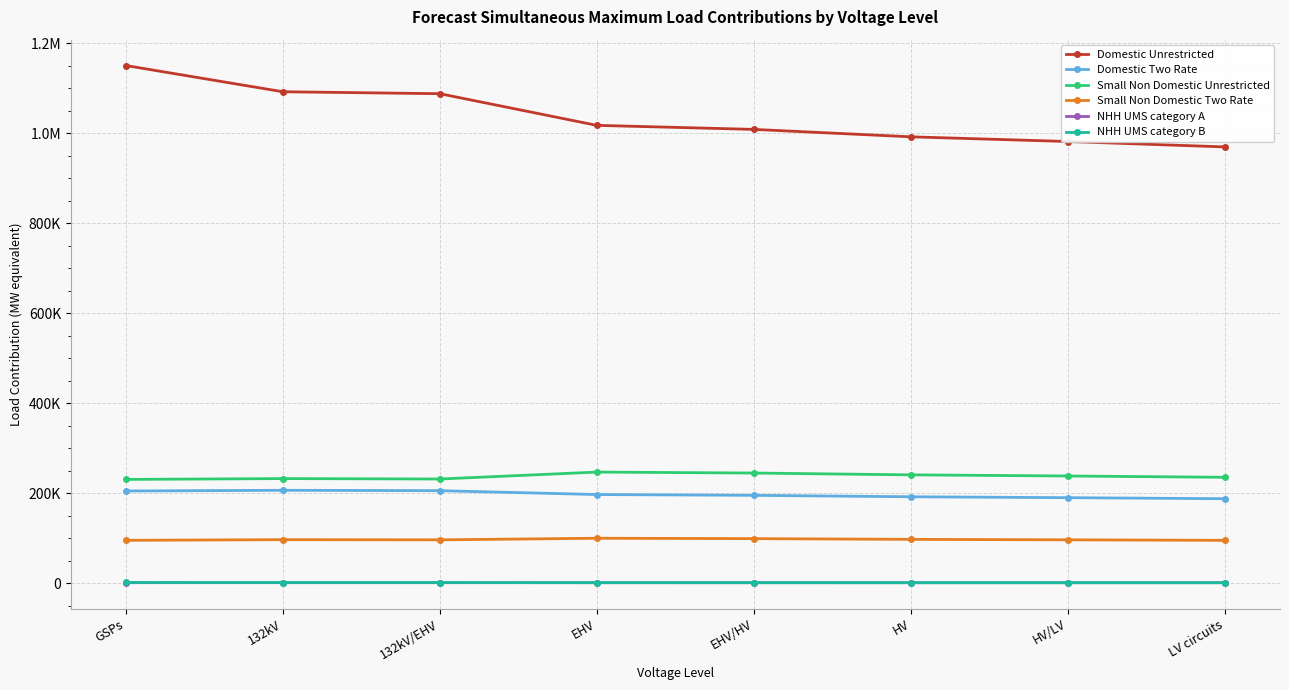

What are all the series names shown in the legend?

Domestic Unrestricted, Domestic Two Rate, Small Non Domestic Unrestricted, Small Non Domestic Two Rate, NHH UMS category A, NHH UMS category B